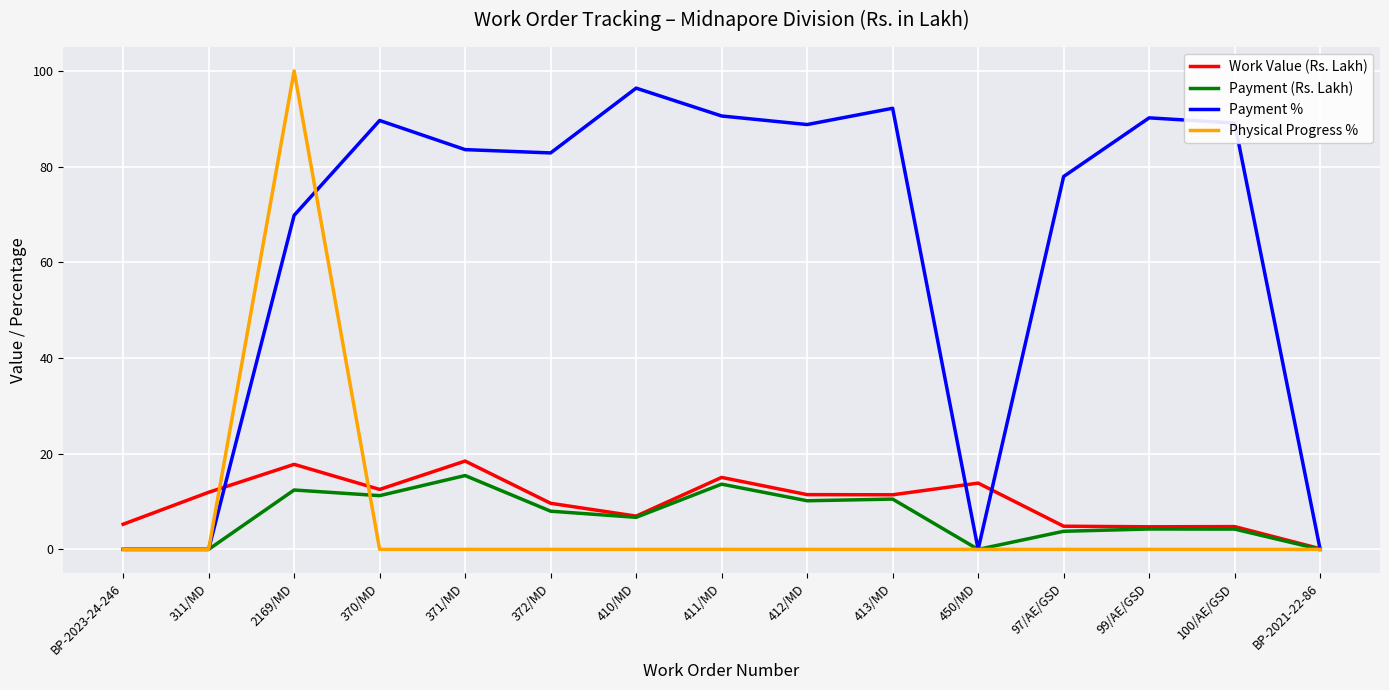

What is the maximum value shown in the chart?

100.0